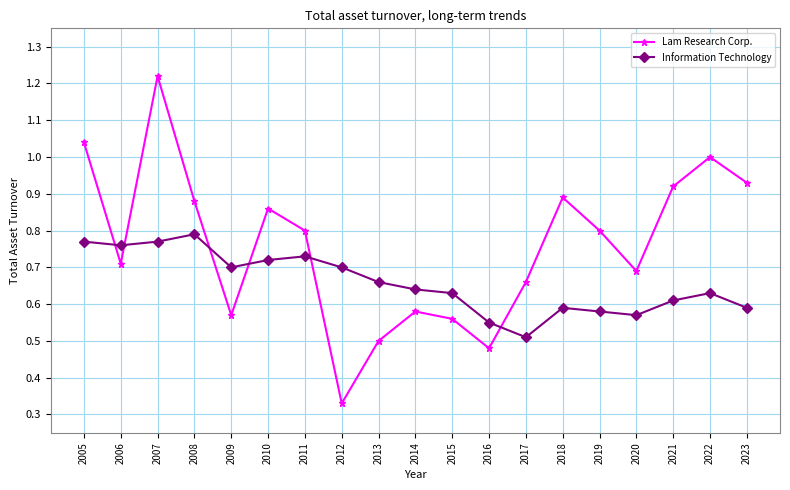

The Lam Research Corp. series shows 0.6 at 2005. True or false?

False